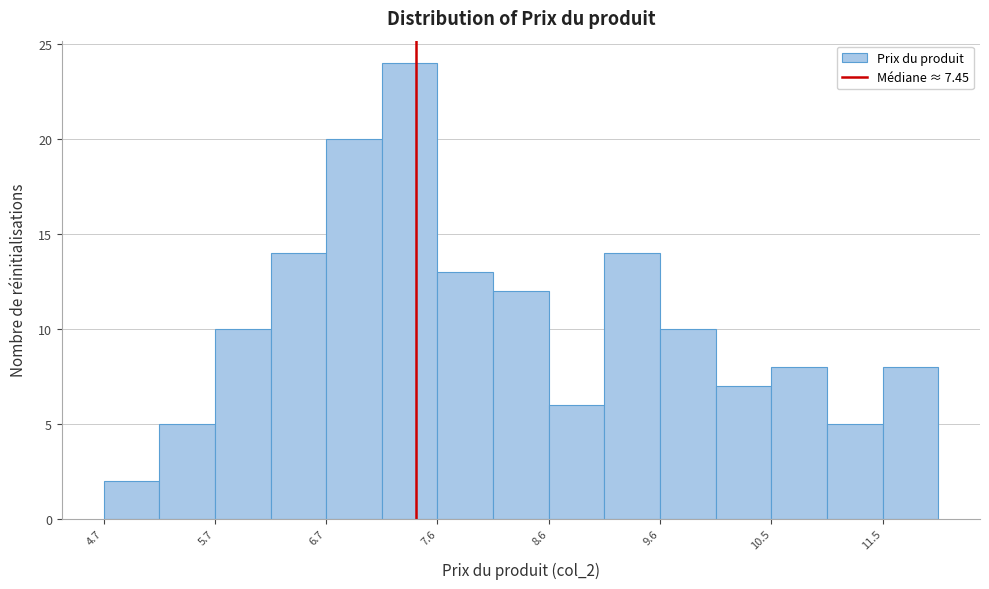

Reading left to right, list every bar in this chart as the range it spans on the x-axis followed by its height. Neither the bar edges nor the heights are printed on the chart, so give them approximately, as read against the axes.

4.7 to 5.2: 2
5.2 to 5.7: 5
5.7 to 6.2: 10
6.2 to 6.7: 14
6.7 to 7.2: 20
7.2 to 7.6: 24
7.6 to 8.1: 13
8.1 to 8.6: 12
8.6 to 9.1: 6
9.1 to 9.6: 14
9.6 to 10.1: 10
10.1 to 10.5: 7
10.5 to 11.0: 8
11.0 to 11.5: 5
11.5 to 12.0: 8